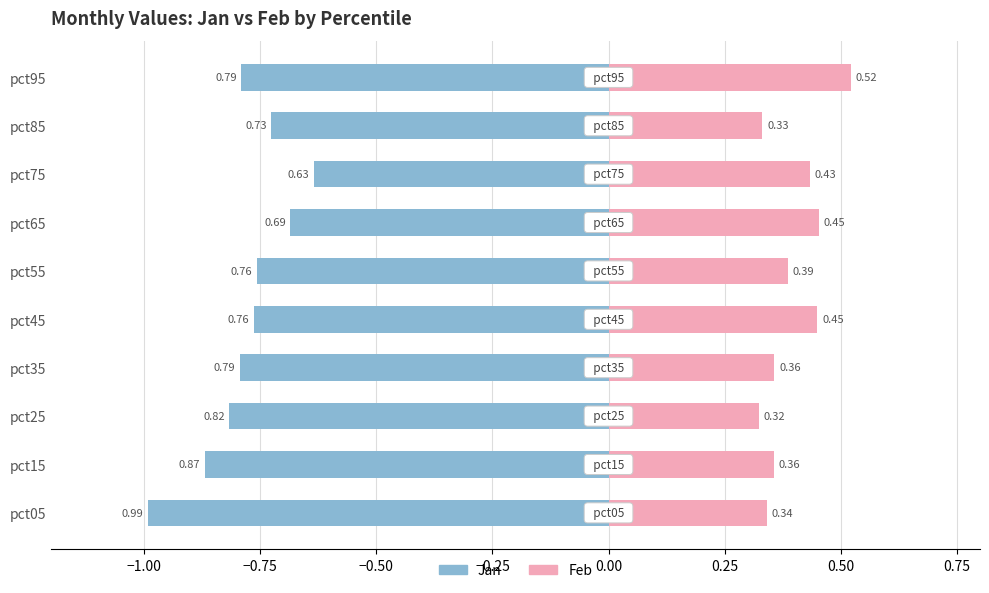

Does the chart contain stacked bars?

No